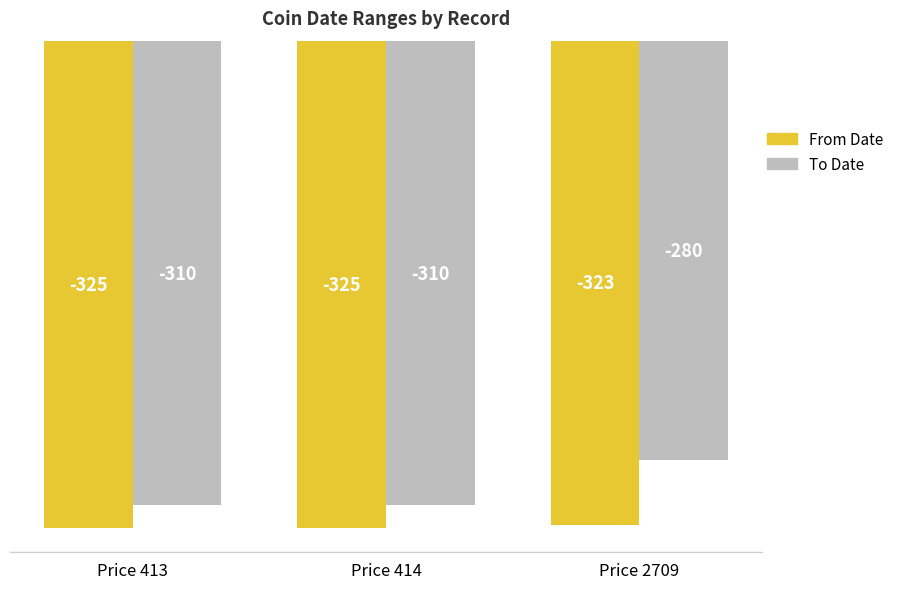

How many bars are there in total?

6